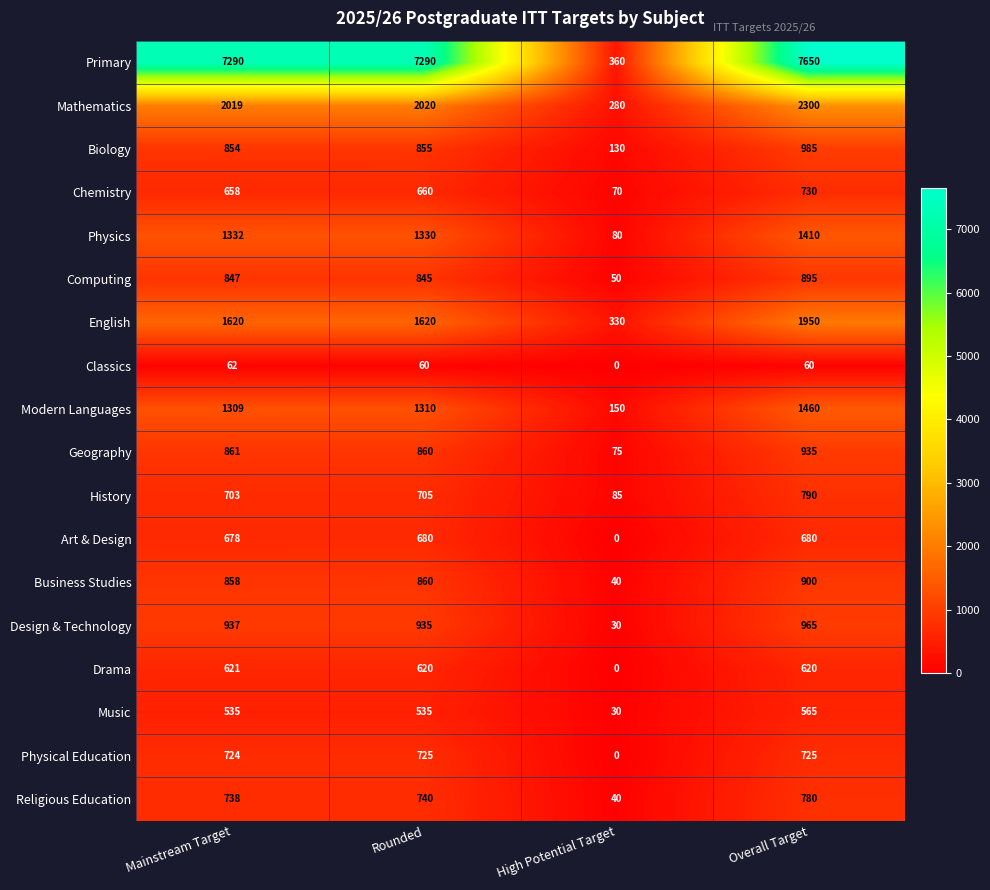

Between Mainstream Target and High Potential Target, which series saw the biggest shift?

Primary